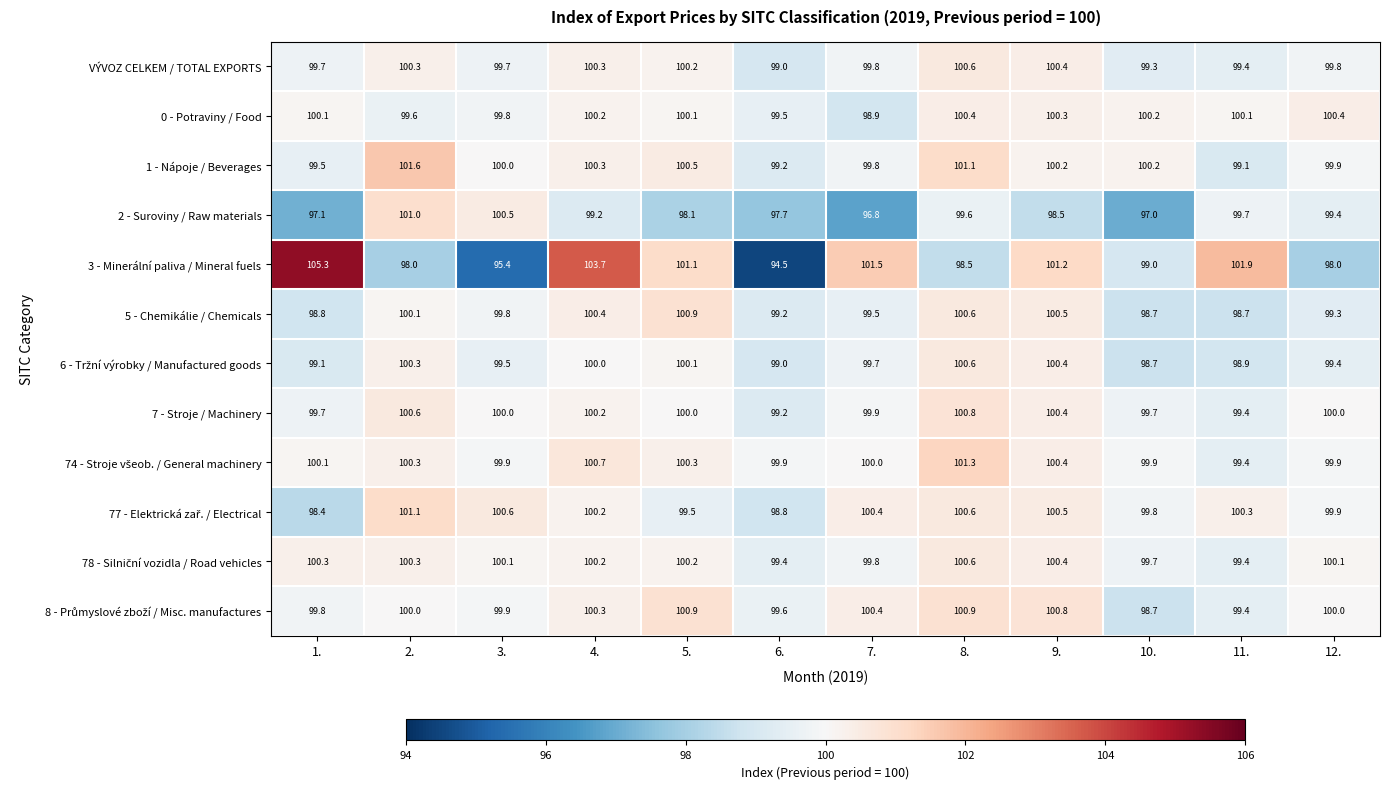

At which category does the chart reach its peak across all series?

1.